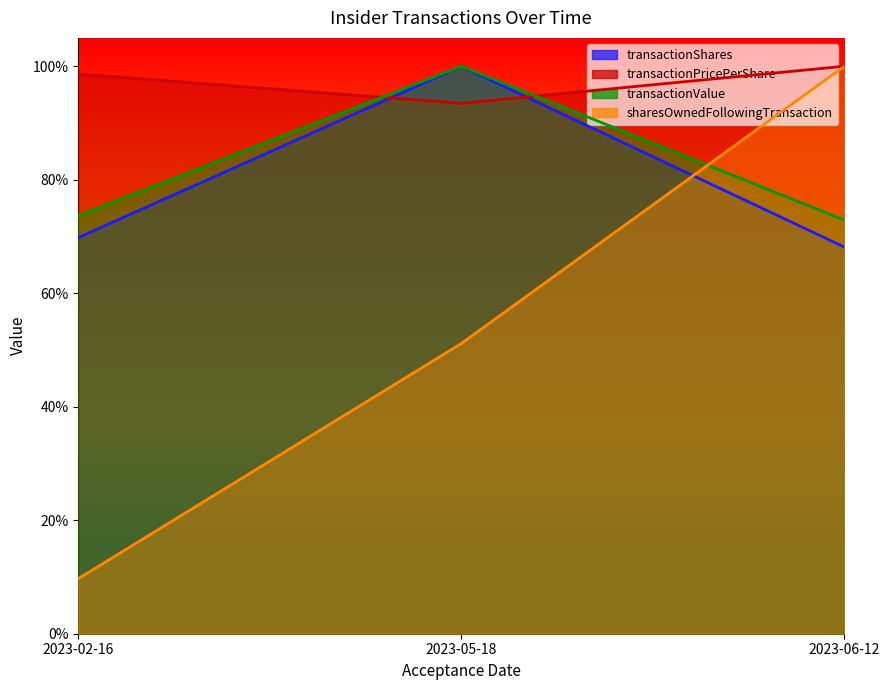

True or false: transactionShares has a value of 0.7 at 2023-02-16.

True